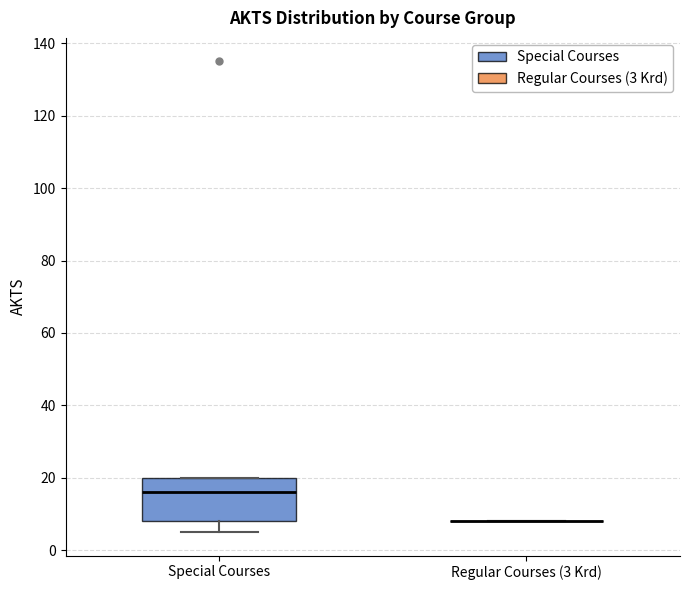

Which box is the tallest, from its lower edge to its upper edge?

Special Courses